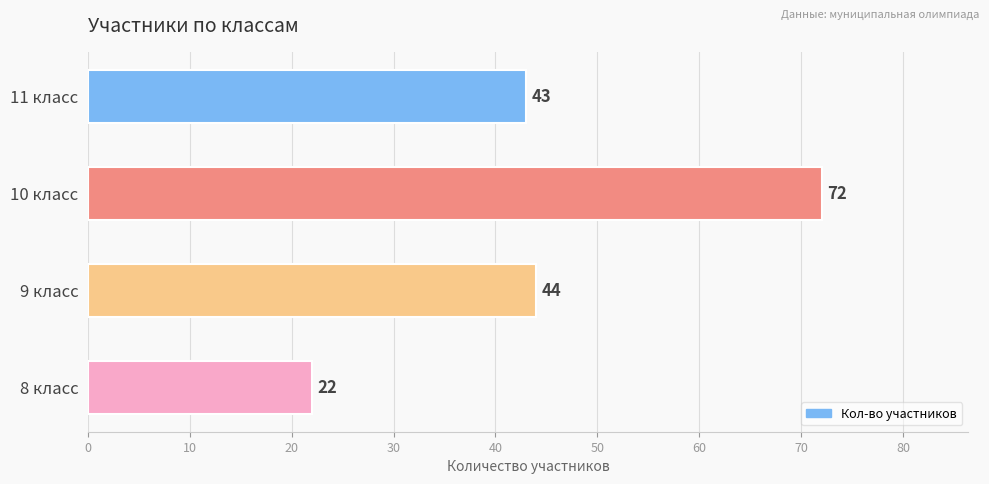

List the labels in order of value, largest first.

10 класс, 9 класс, 11 класс, 8 класс